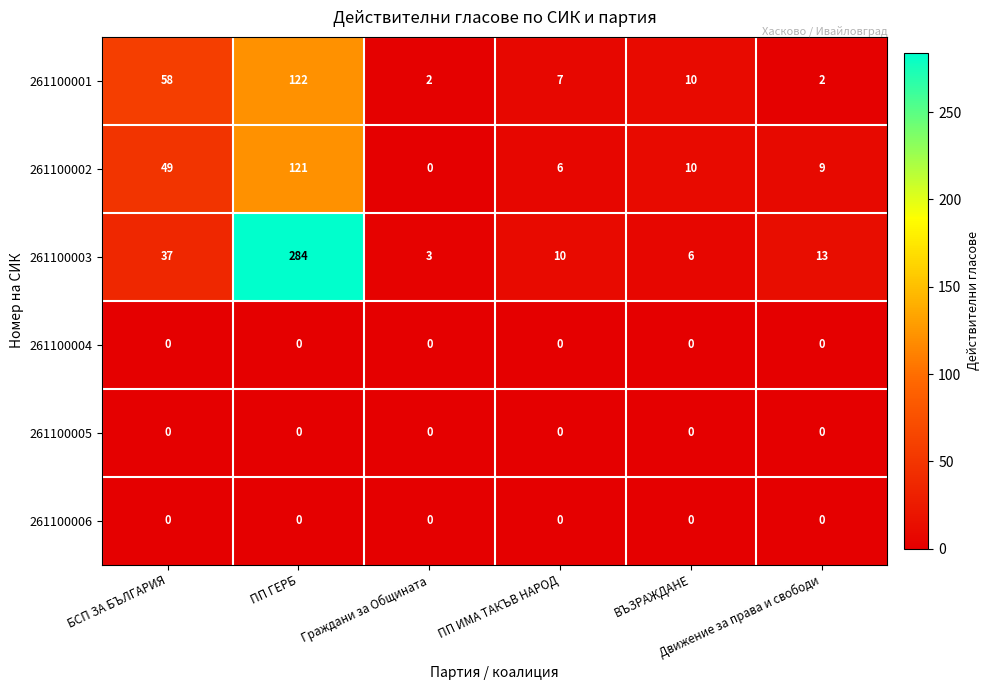

How many data points does each series have?

6